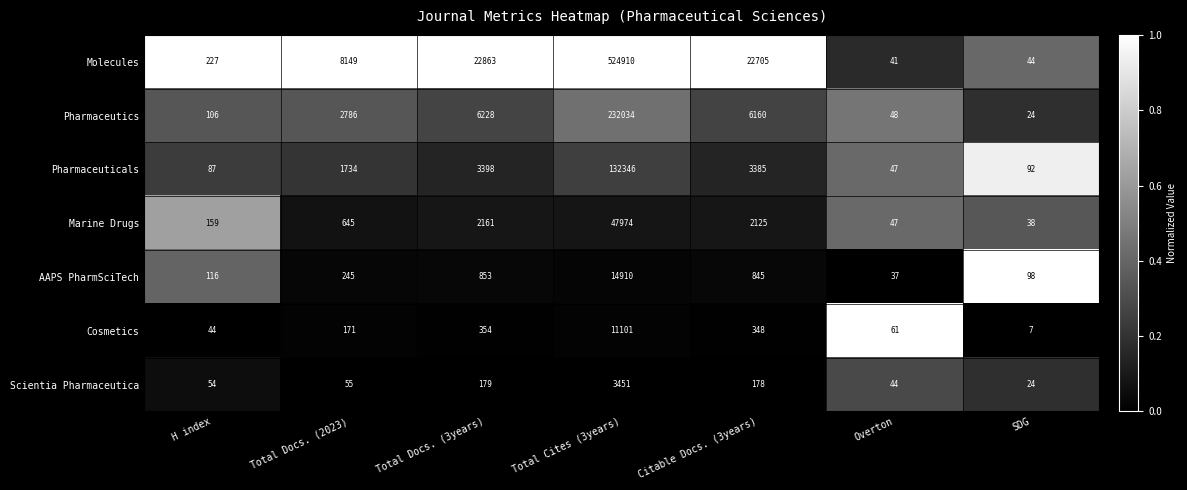

Is the value of Pharmaceuticals at SDG greater than the value of Scientia Pharmaceutica at Citable Docs. (3years)?

No